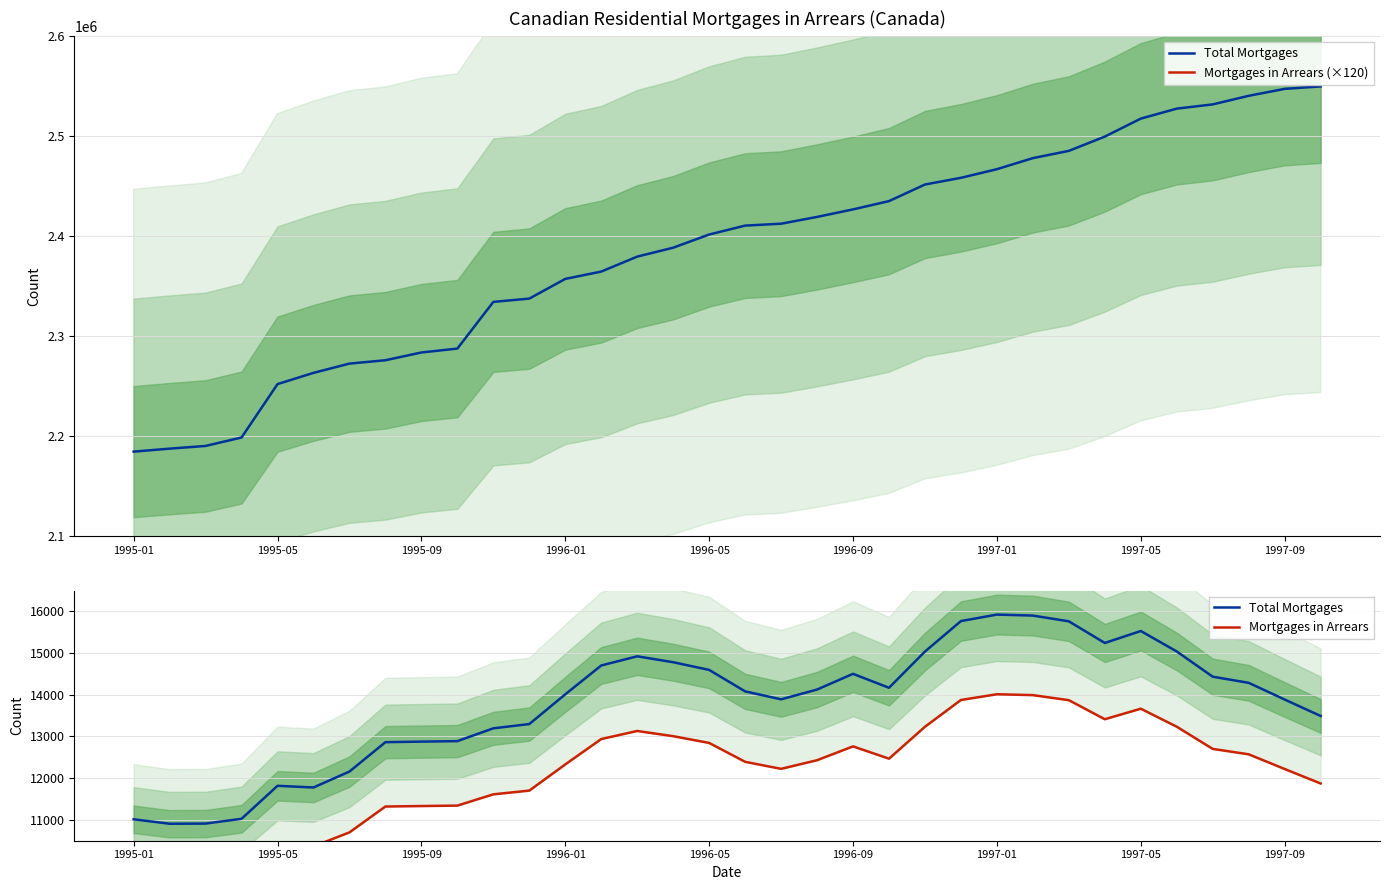

True or false: Total Mortgages and Mortgages in Arrears cross at least once.

False